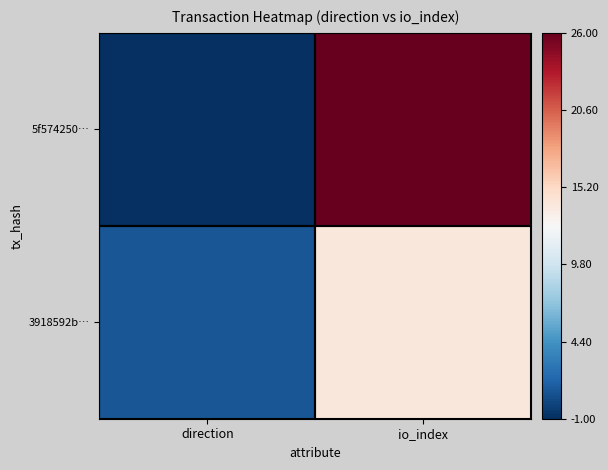

Reading right to left, transcribe all the data shown in this chart.

5f574250…: io_index=26	direction=-1
3918592b…: io_index=14	direction=1